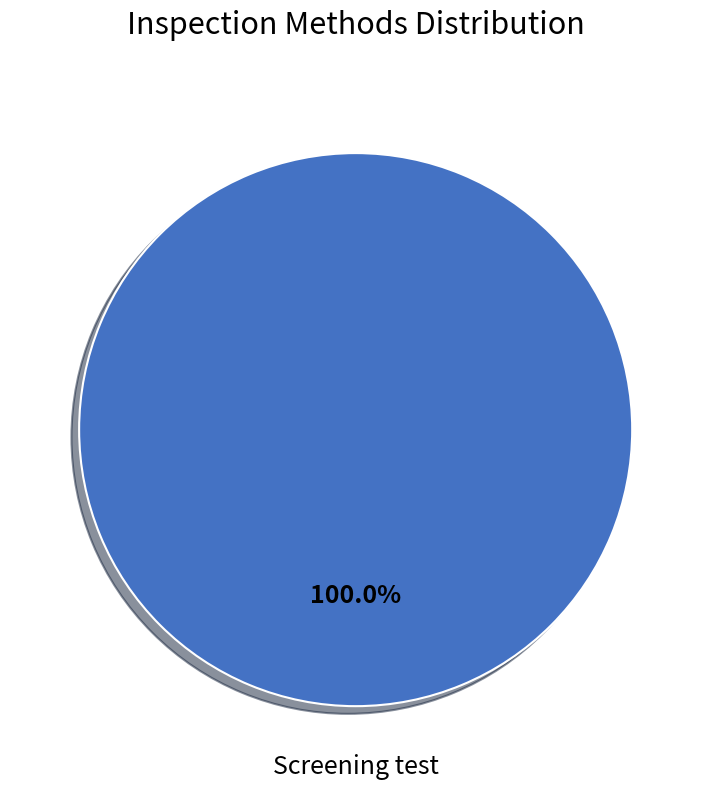

Rank the categories by value from highest to lowest.

Screening test